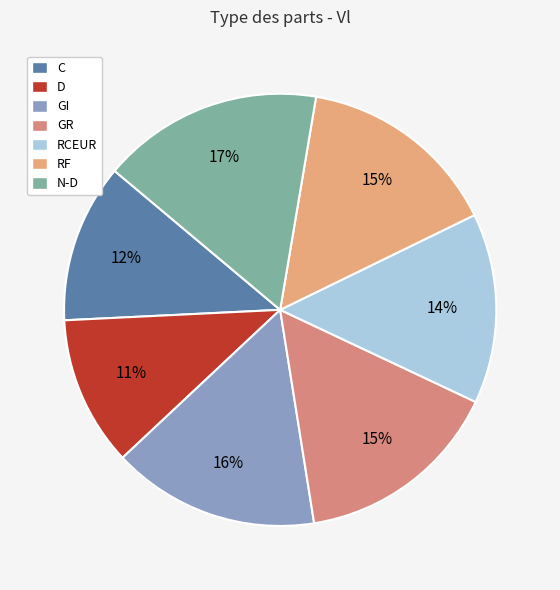

Do C and N-D together represent more than half of the pie?

No